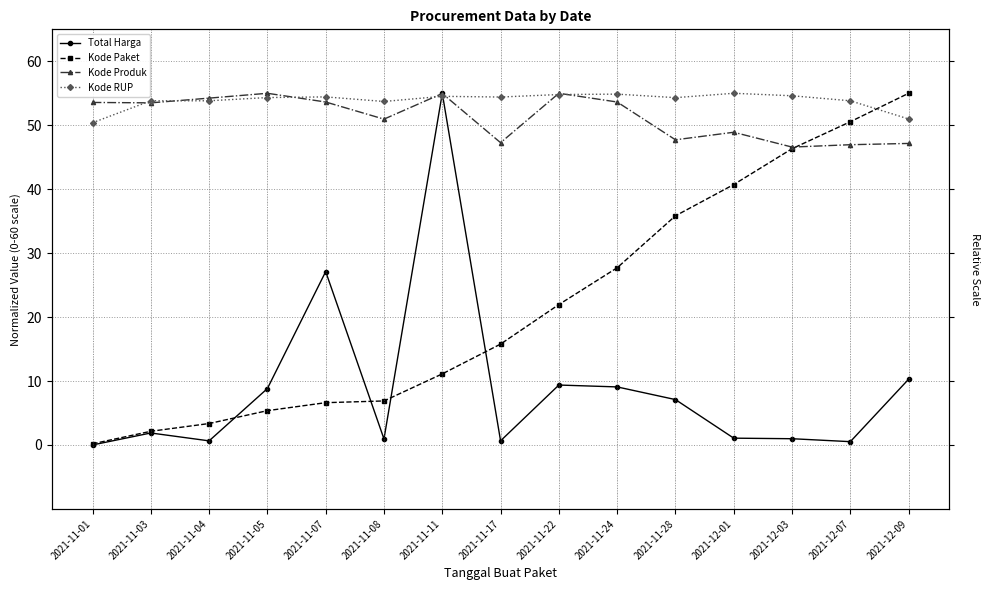

True or false: Kode Paket has more than 0 points higher than both neighbors.

False